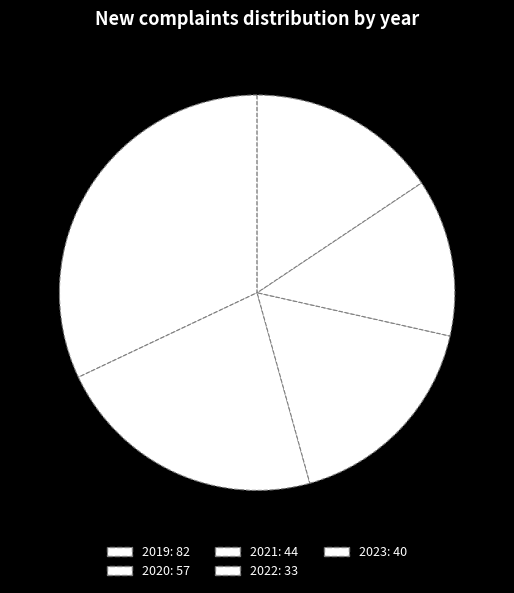

To the nearest percent, what is the difference between the largest and smallest slice percentages?

19%